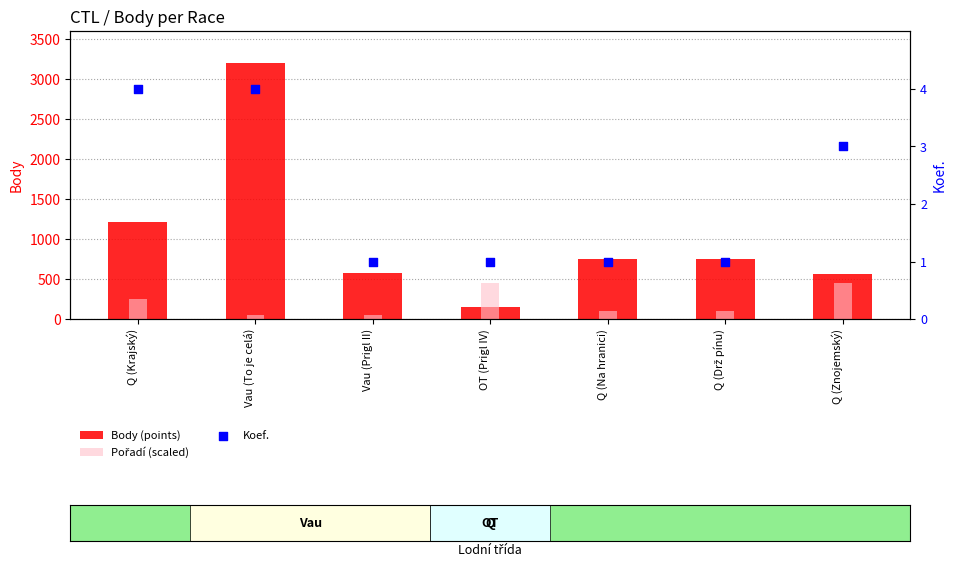

What are all the series names shown in the legend?

Body (points), Pořadí (scaled), Koef.